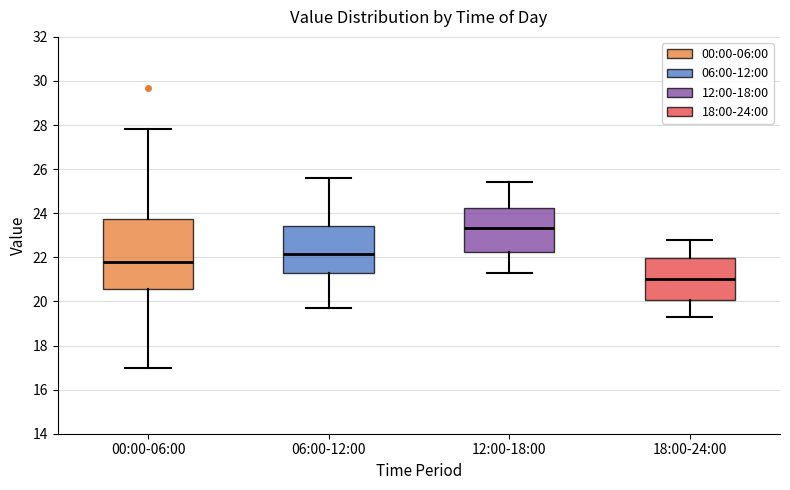

Which box's median line is the lowest?

18:00-24:00